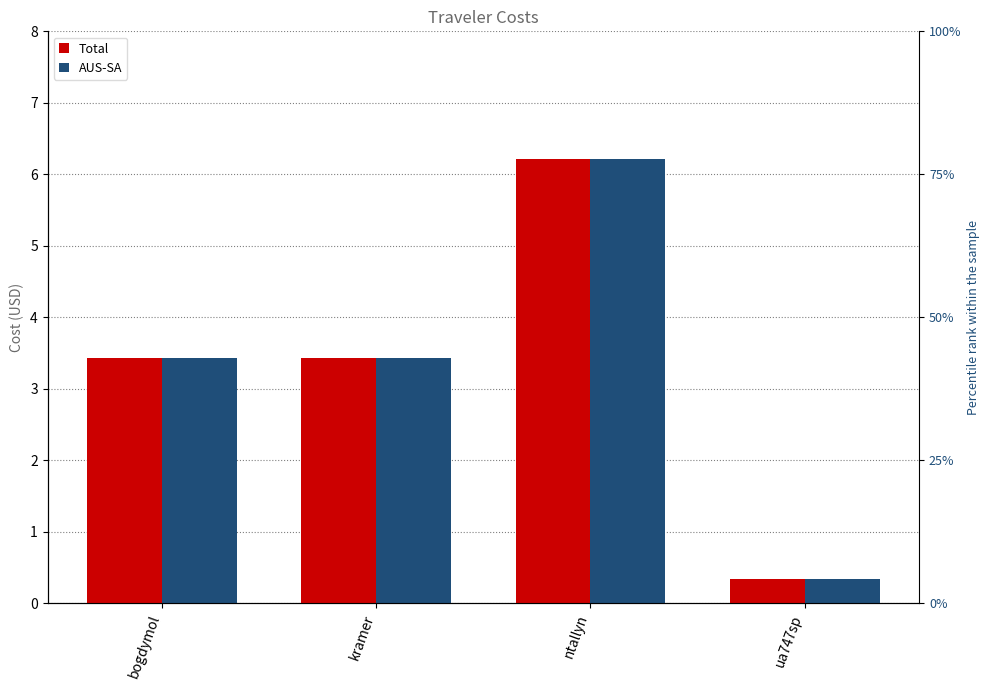

Which series has the largest total across all categories?

Total